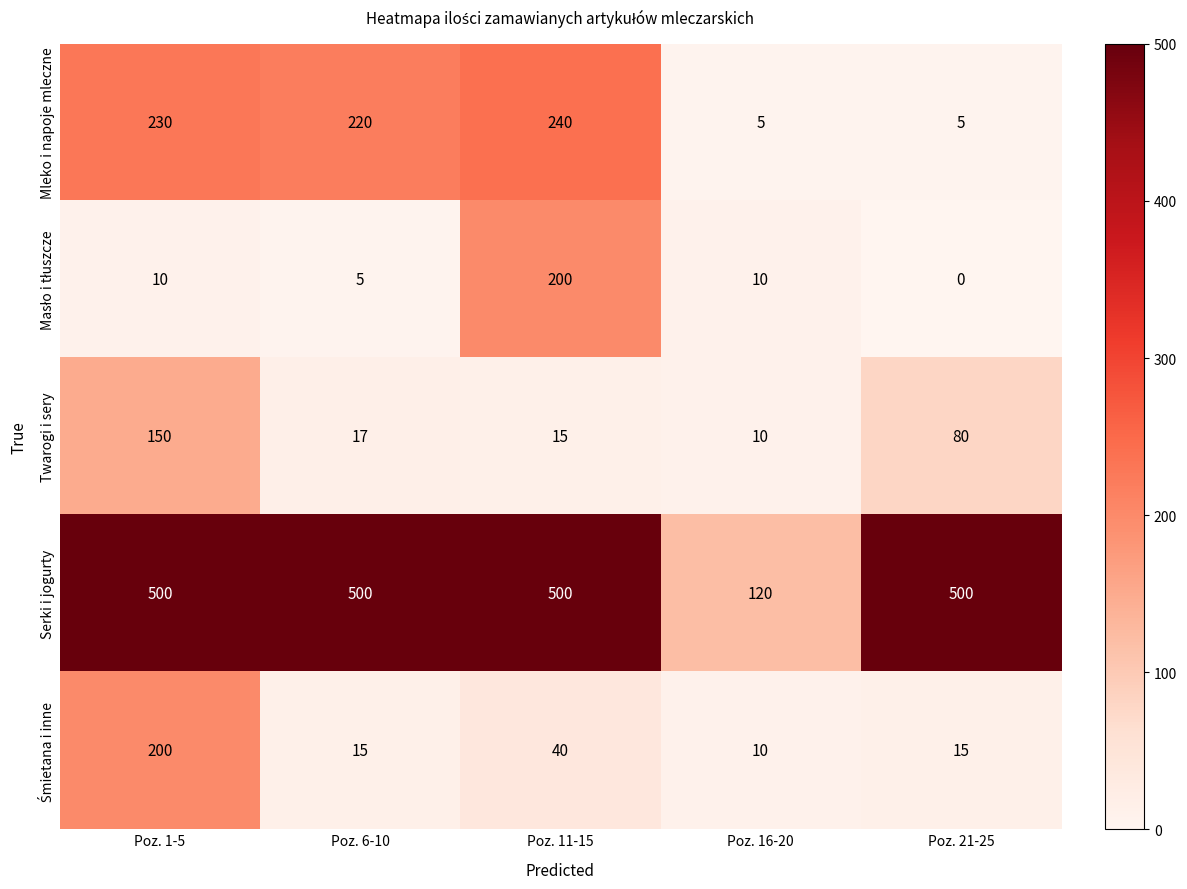

Which series has the largest range (max minus min)?

Serki i jogurty